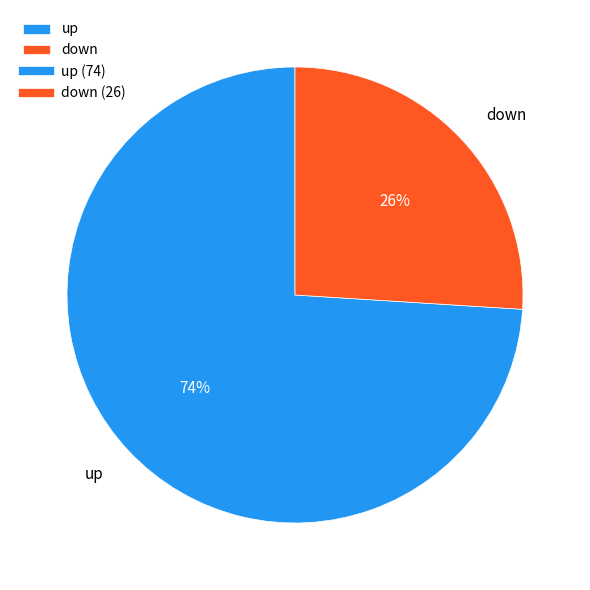

To the nearest percent, what percentage of the pie is up?

74%